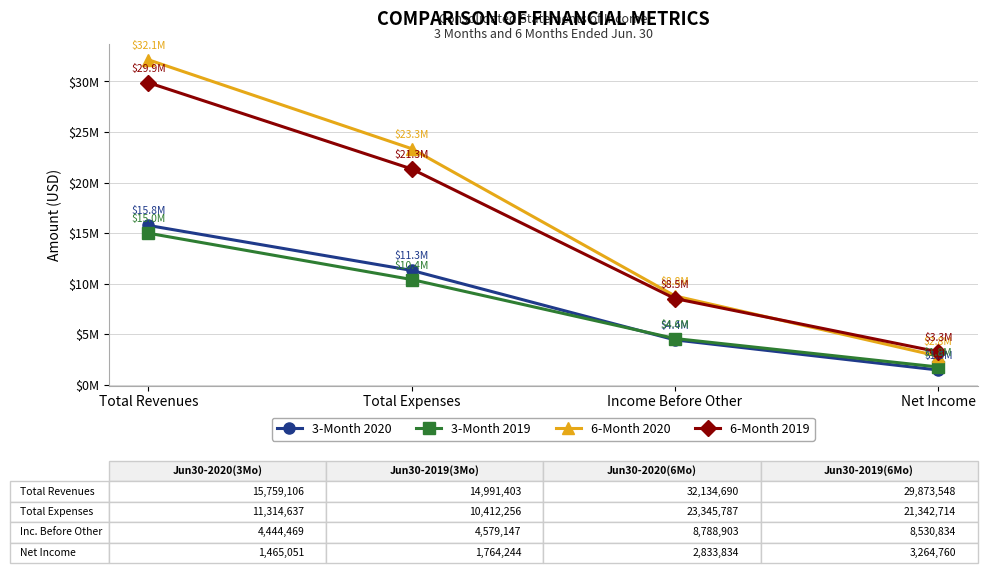

What is the label of the 2nd point from the left?

Total Expenses